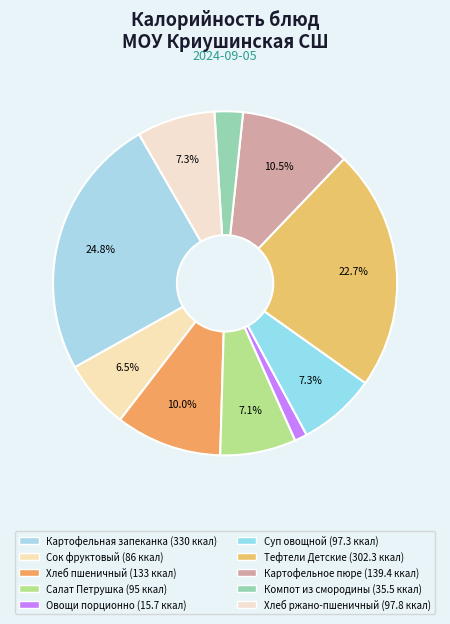

What is the smallest slice in the pie chart?

Овощи порционно